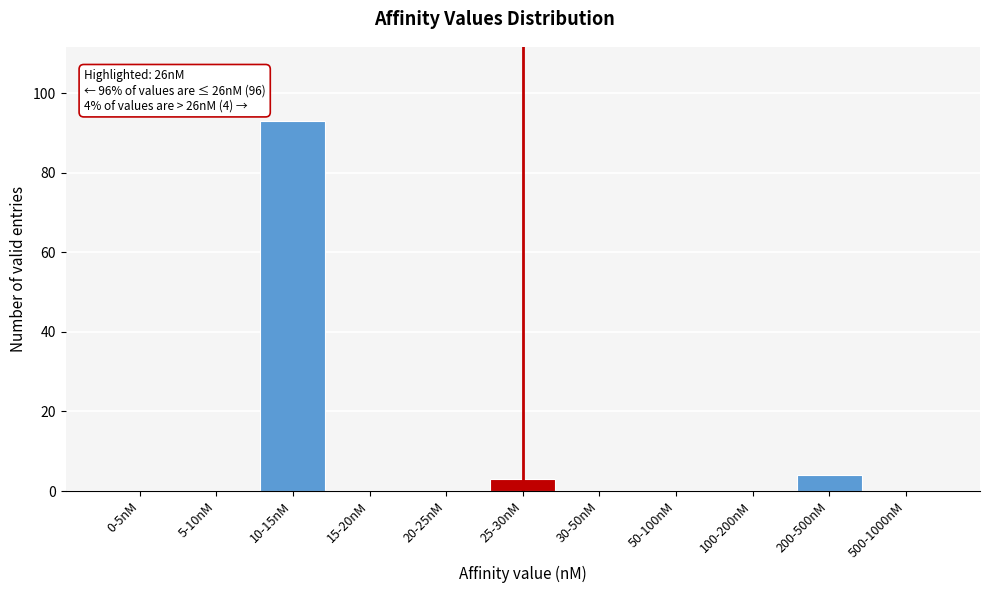

Reading left to right, list all the values displayed in this chart.

0-5nM=0	5-10nM=0	10-15nM=93	15-20nM=0	20-25nM=0	25-30nM=3	30-50nM=0	50-100nM=0	100-200nM=0	200-500nM=4	500-1000nM=0